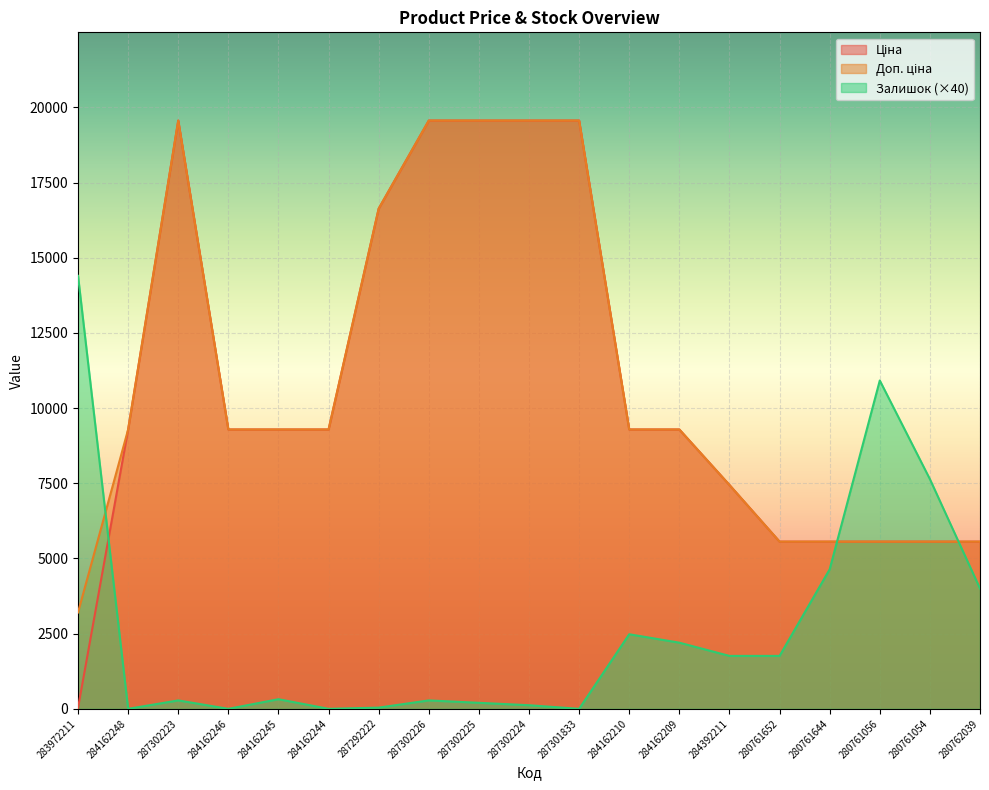

In Залишок, how many points are lower than both neighbors (excluding endpoints)?

4